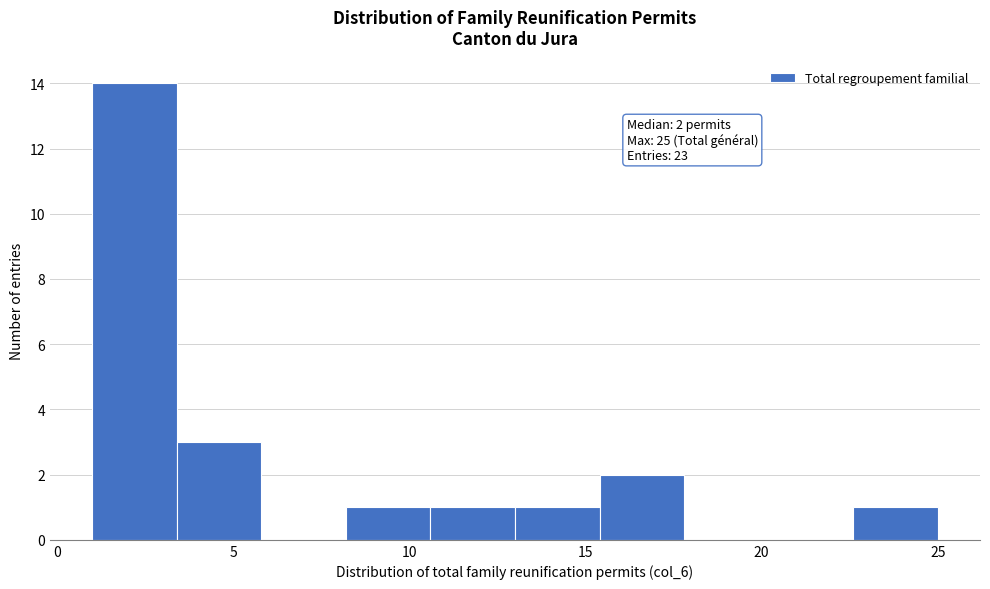

Over which range of the x-axis is the bar tallest?

1.0 to 3.4